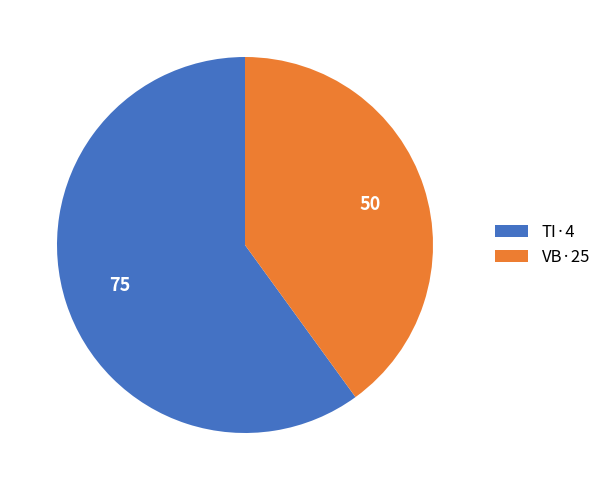

What is the smallest slice in the pie chart?

VB·25